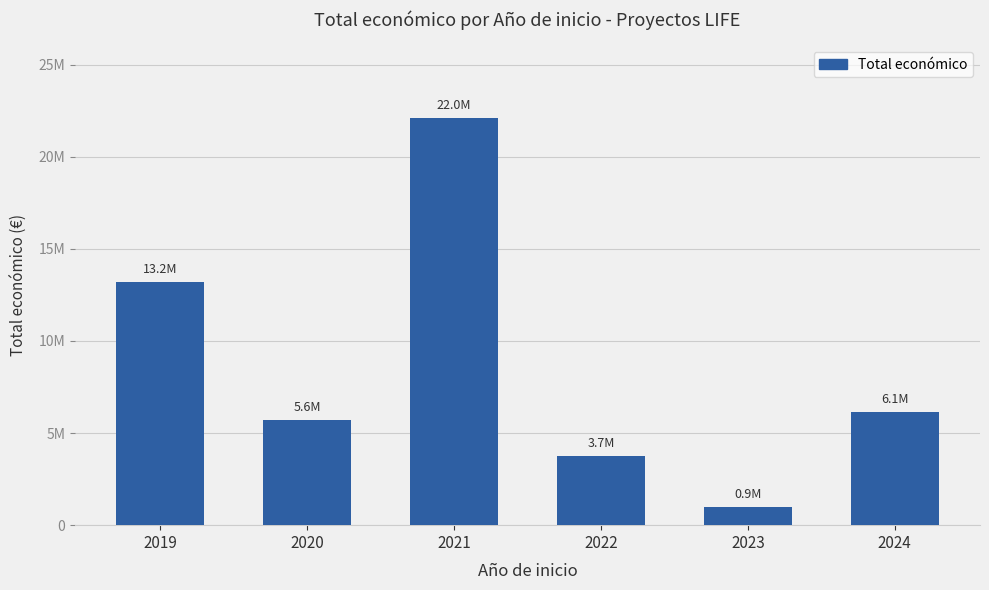

Are the bars horizontal?

No